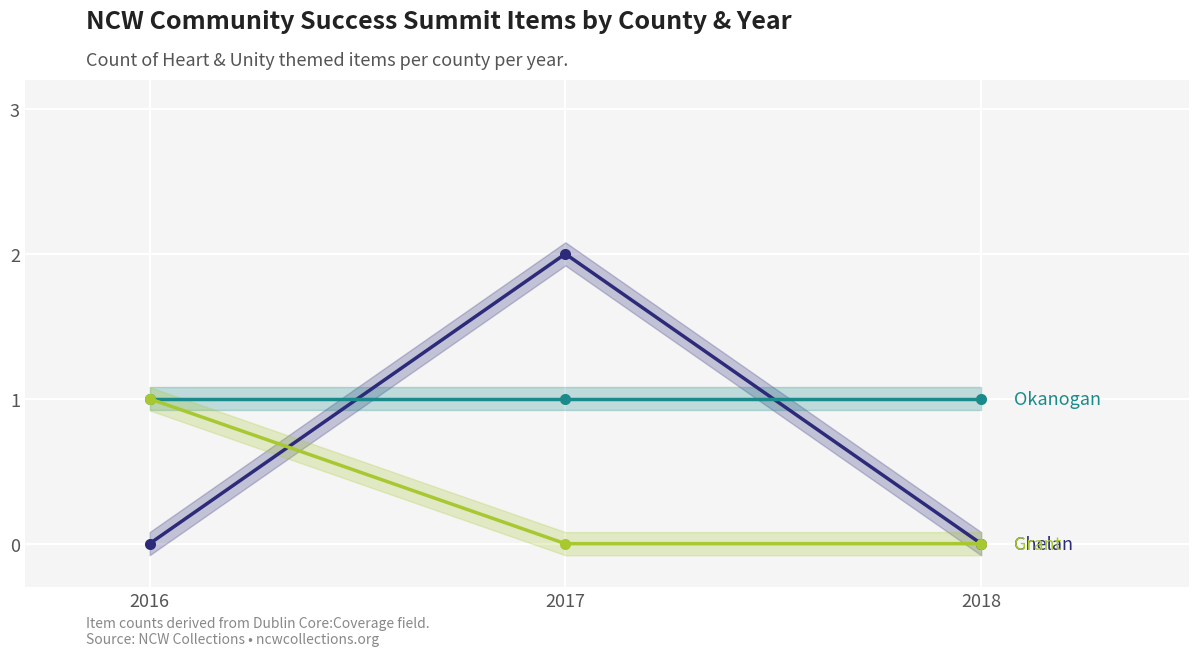

How many lines are shown in the chart?

3